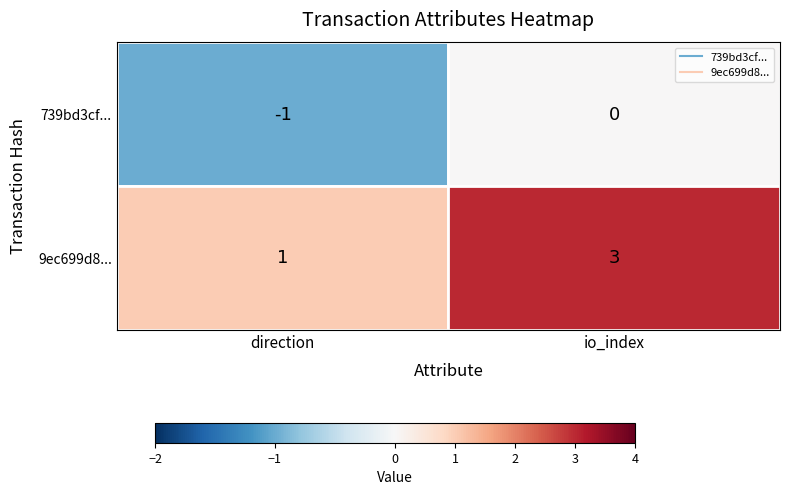

Between 0 and 1, which series saw the biggest shift?

9ec699d80725bfe9e61a2a63645f03d74a54260